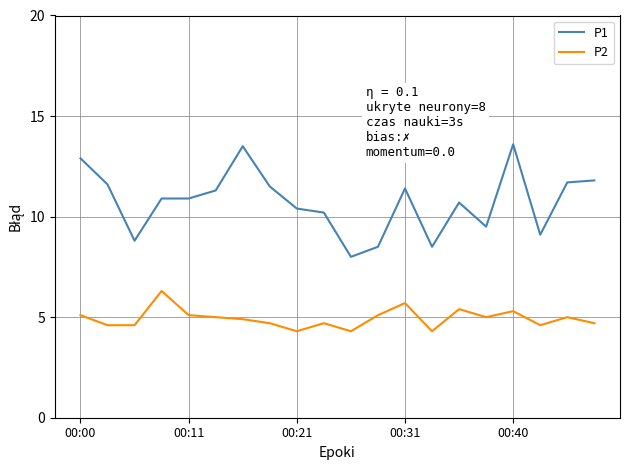

What is the maximum value for P2?

6.3